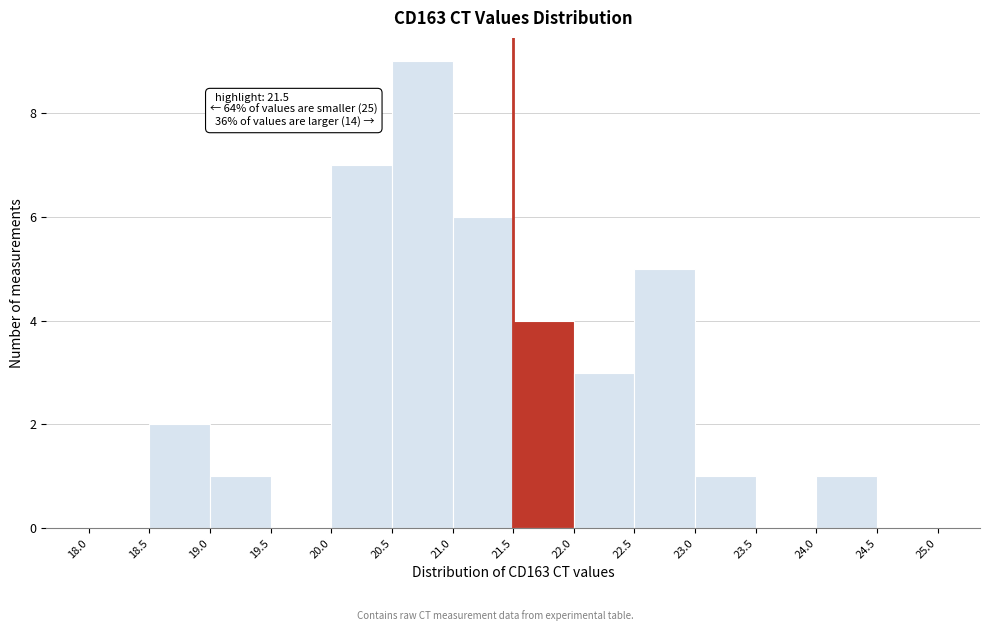

Over which range of the x-axis is the bar tallest?

20.5 to 21.0